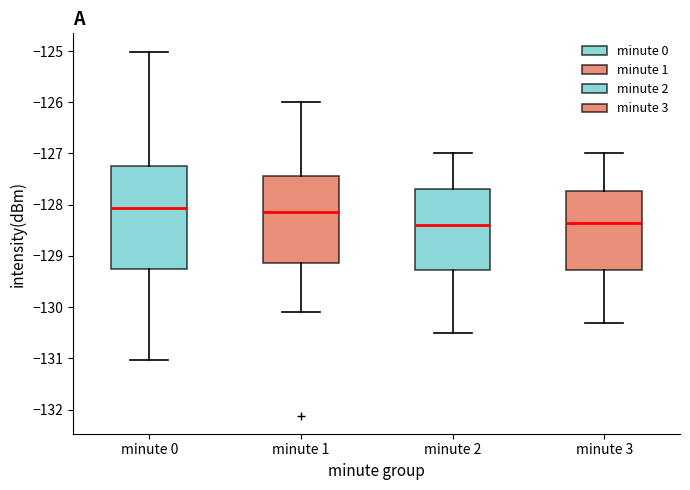

Reading left to right, transcribe this box plot: for each box, give where its median line is, the range the box spans, and where its two whiskers end, as read against the y-axis. The values are not printed on the chart, so give them approximately, as read against the axis.

minute 0: median -128.1, box -129.3 to -127.2, whiskers -131.0 to -125.0
minute 1: median -128.1, box -129.1 to -127.4, whiskers -130.1 to -126.0
minute 2: median -128.4, box -129.3 to -127.7, whiskers -130.5 to -127.0
minute 3: median -128.3, box -129.3 to -127.7, whiskers -130.3 to -127.0